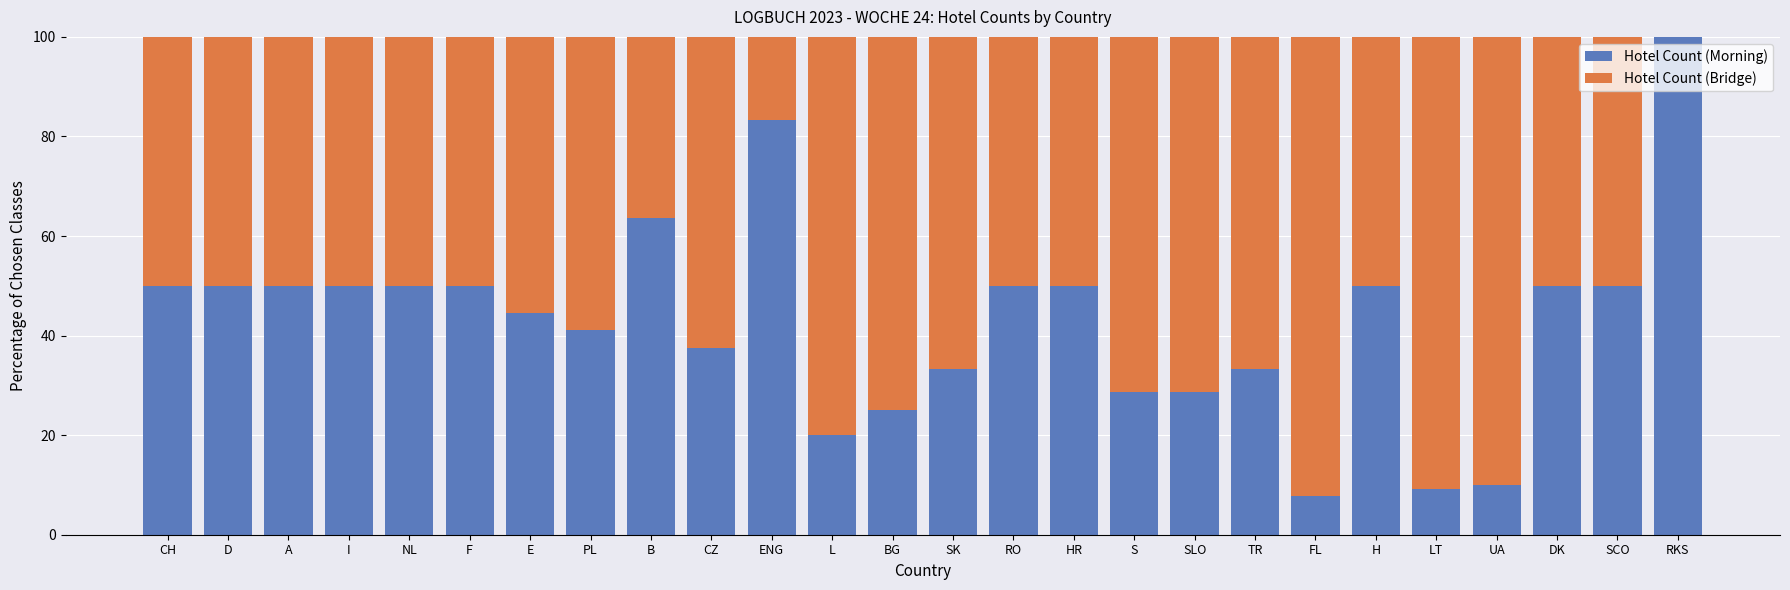

What is the maximum value for Hotel Count (Morning)?

100.0